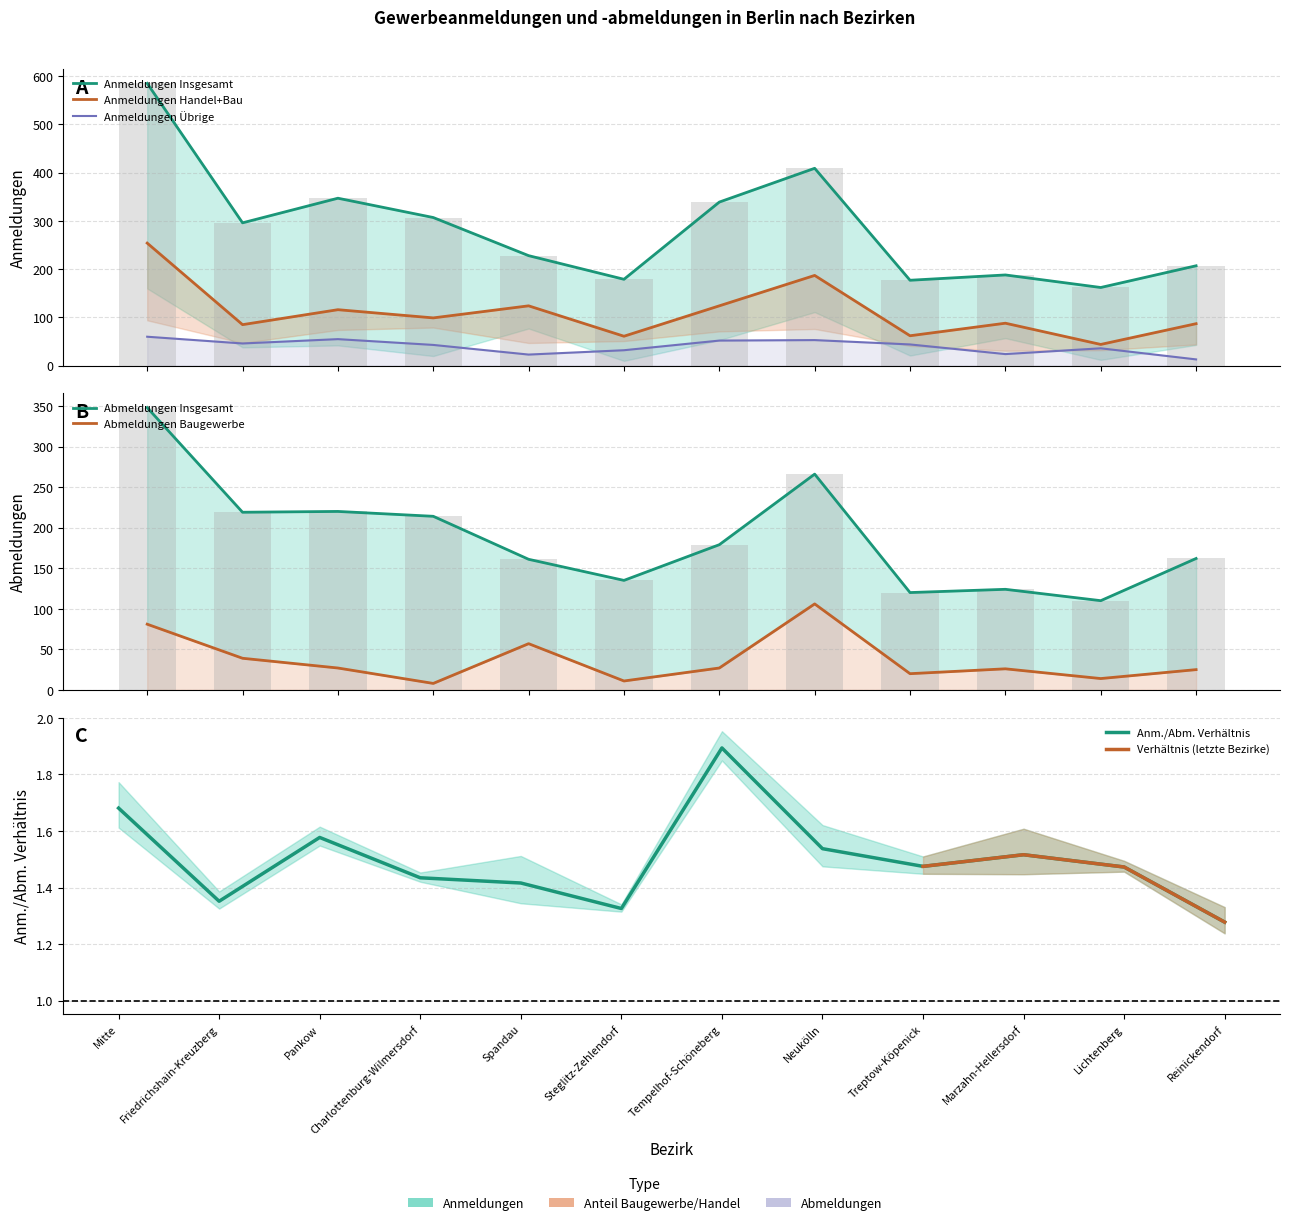

How many values in the Abmeldungen Baugewerbe series exceed 27?

4